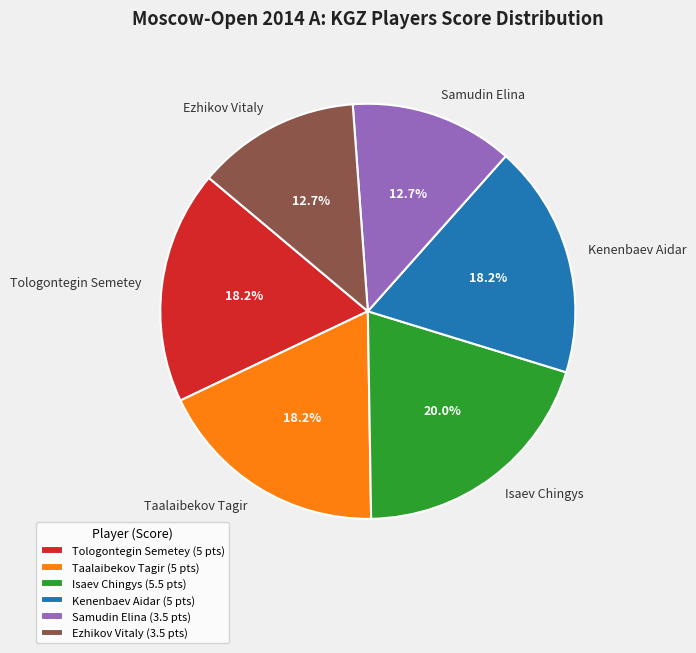

Combined, do Isaev Chingys and Samudin Elina account for over 50%?

No